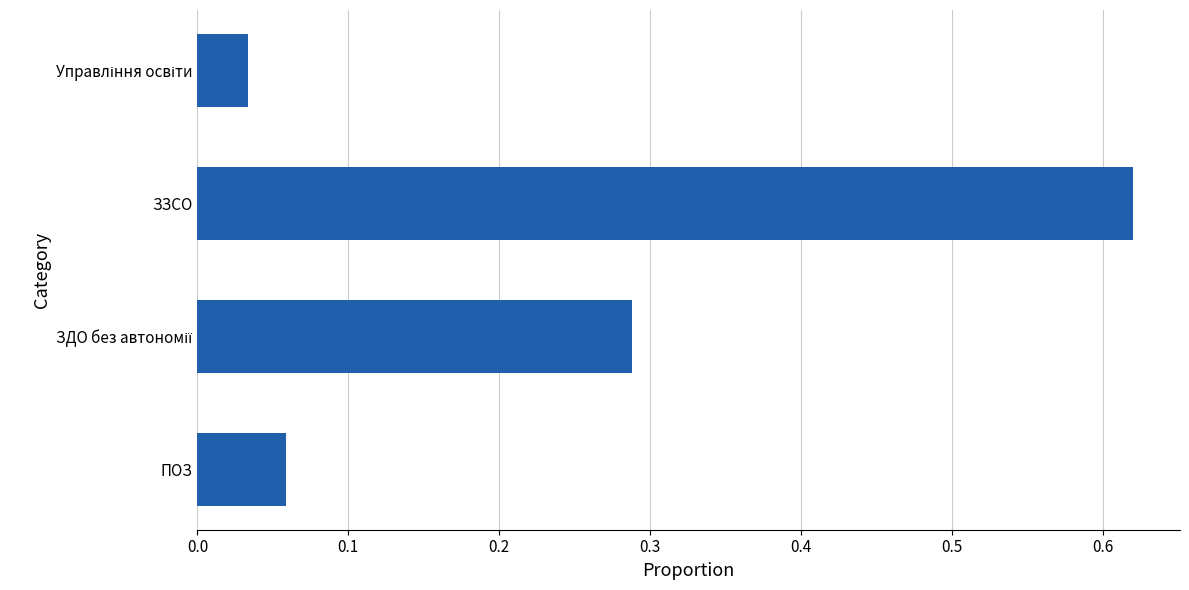

Does the chart contain stacked bars?

No